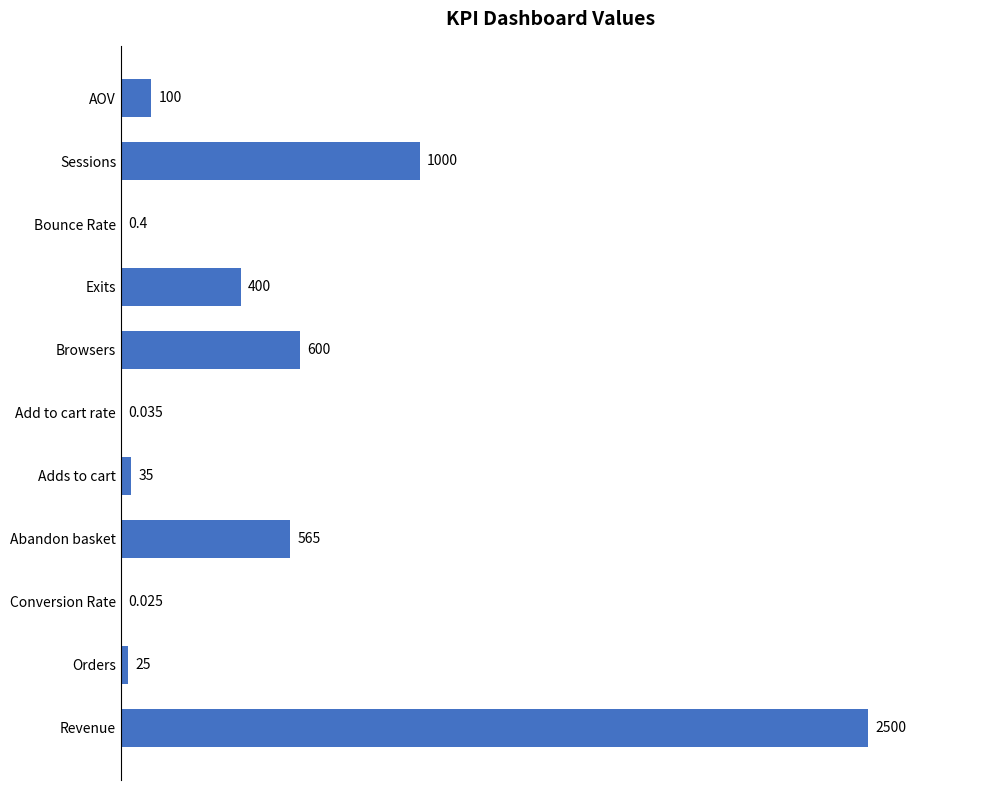

Which has a higher value, Browsers or Exits?

Browsers